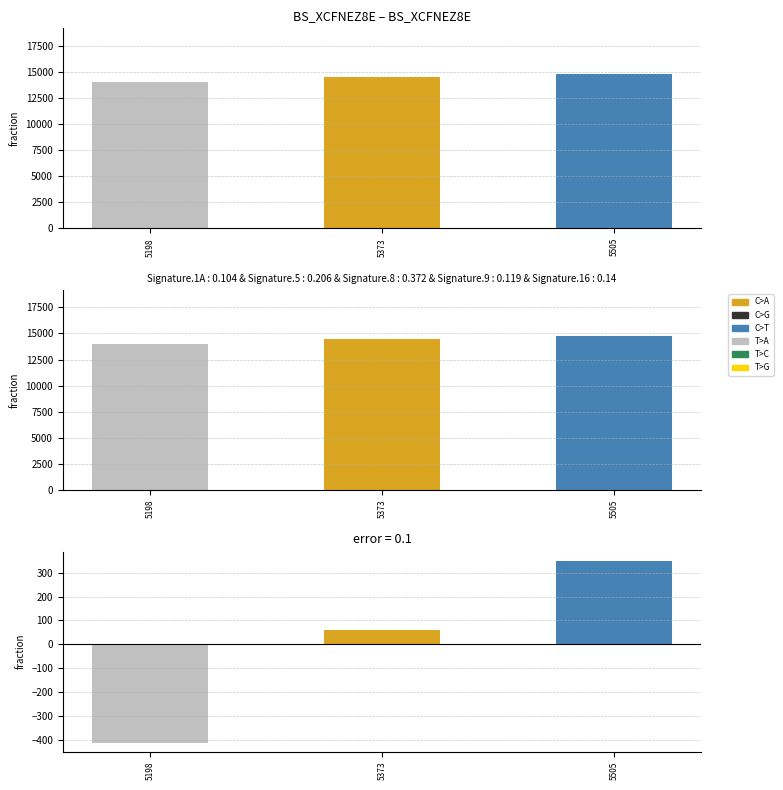

What is the smallest value displayed?

-409.7